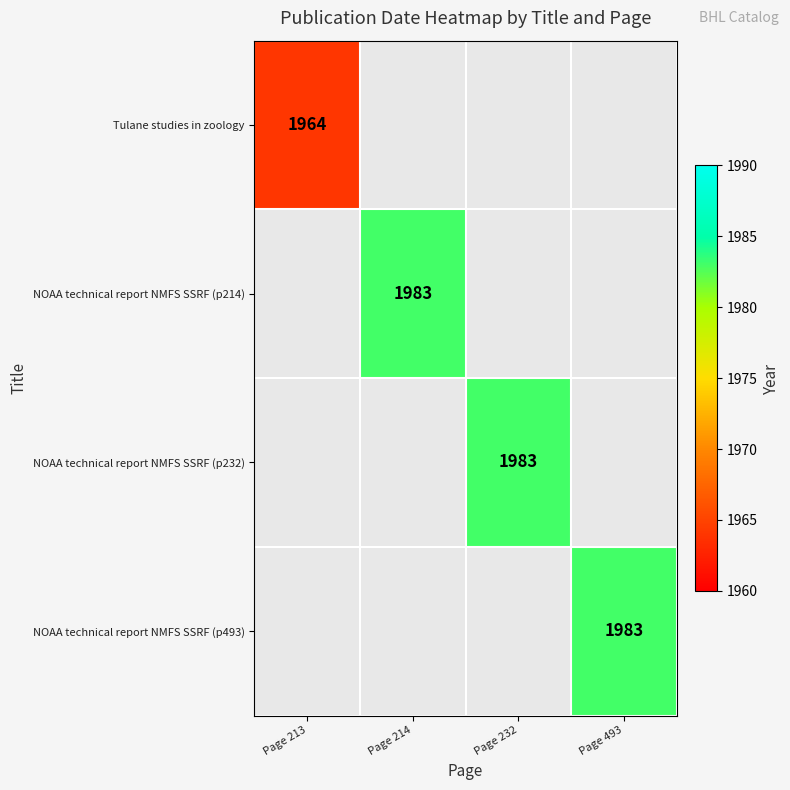

The NOAA technical report NMFS SSRF (p493) series shows 1139 at Page 493. True or false?

False